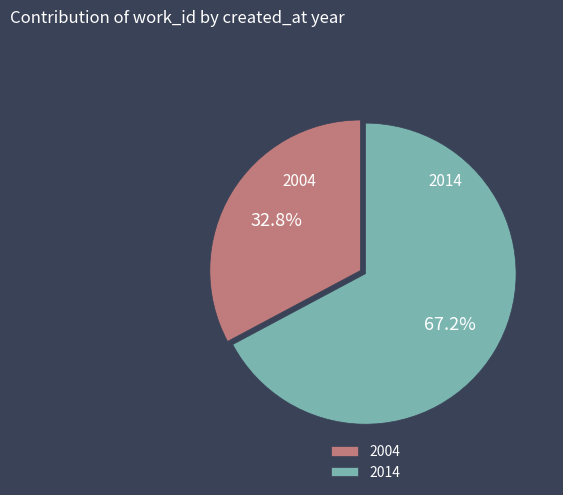

To the nearest percent, what percentage of the pie is 2004?

33%